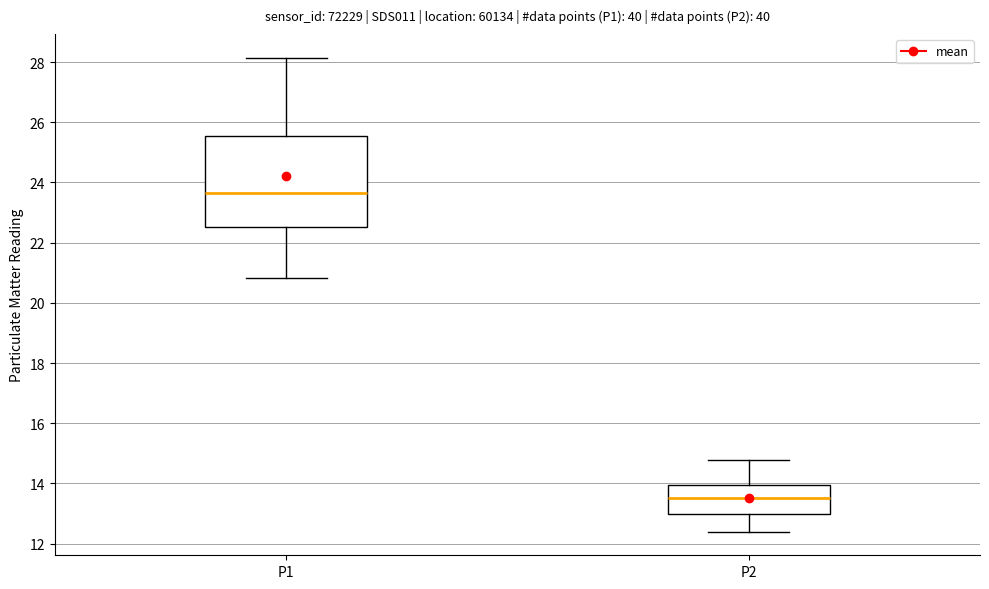

Which box has the highest median line?

P1